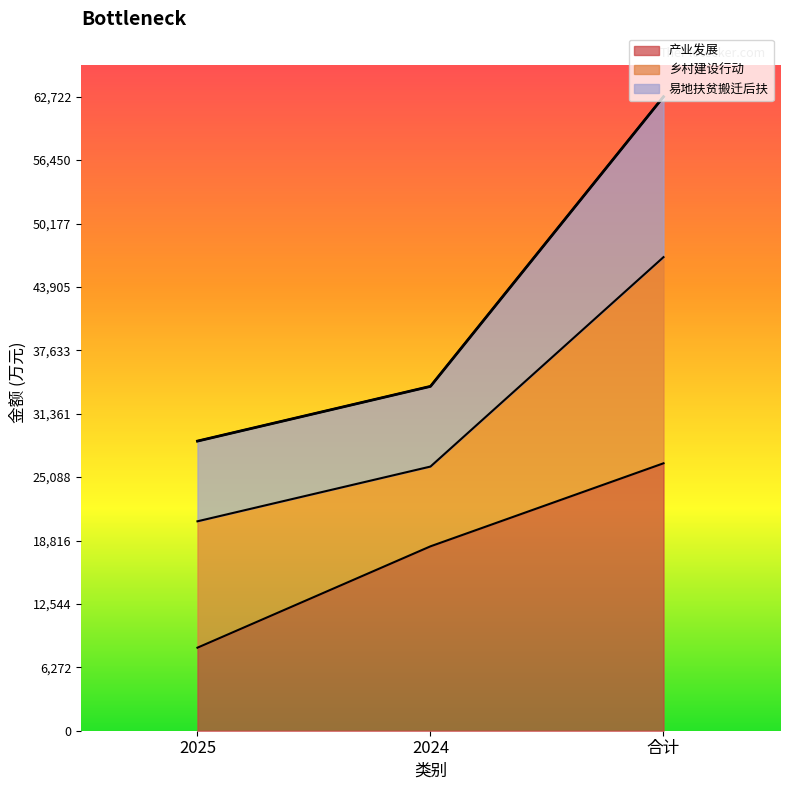

What is the highest value of the 产业发展 series?

26457.6